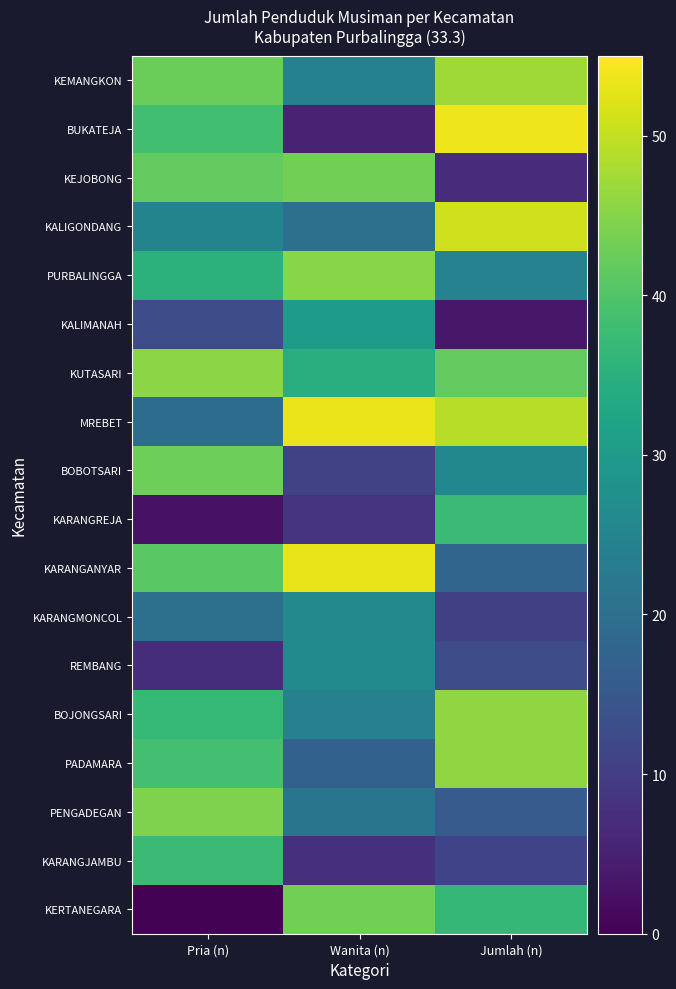

Which series changed the most between Wanita (n) and Jumlah (n)?

BUKATEJA